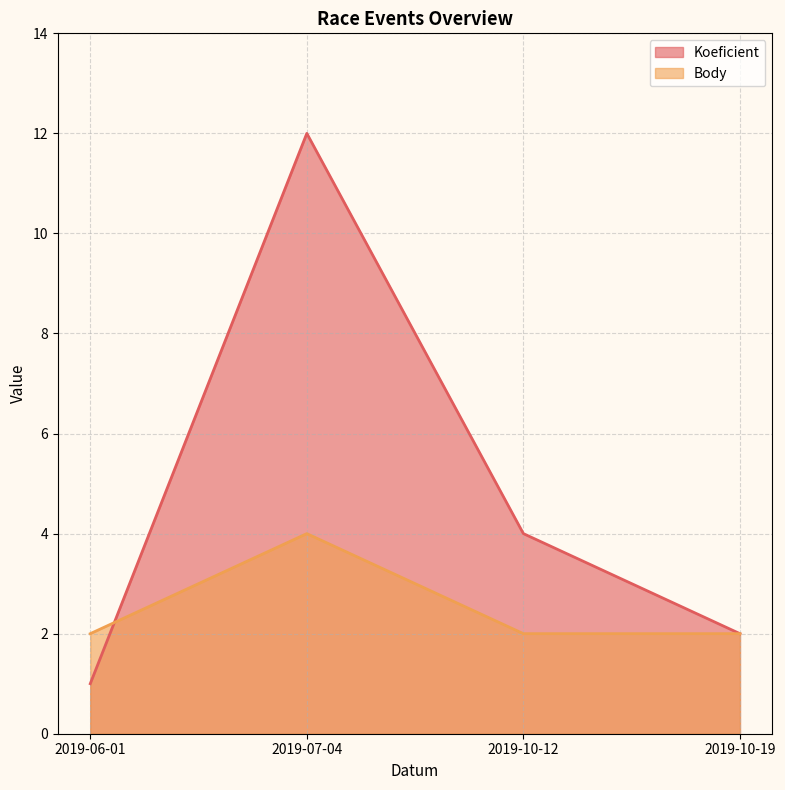

Where is Body nearest to the value 3?

2019-06-01